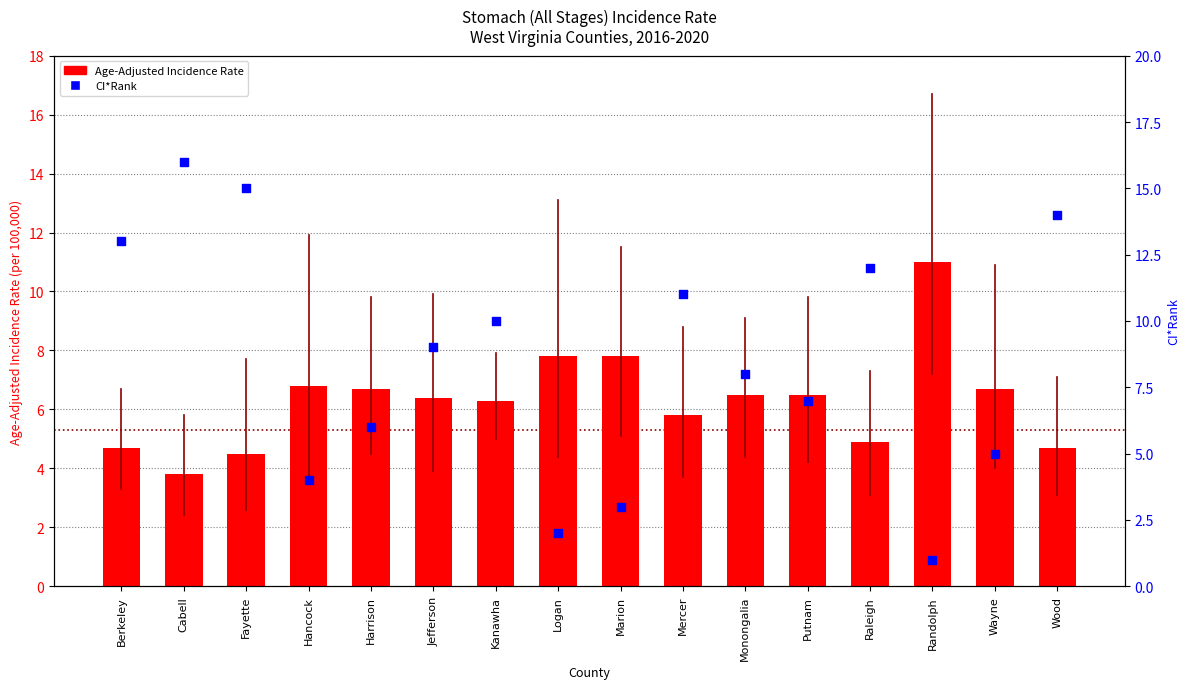

Which series has the largest Y range (max minus min)?

CI*Rank